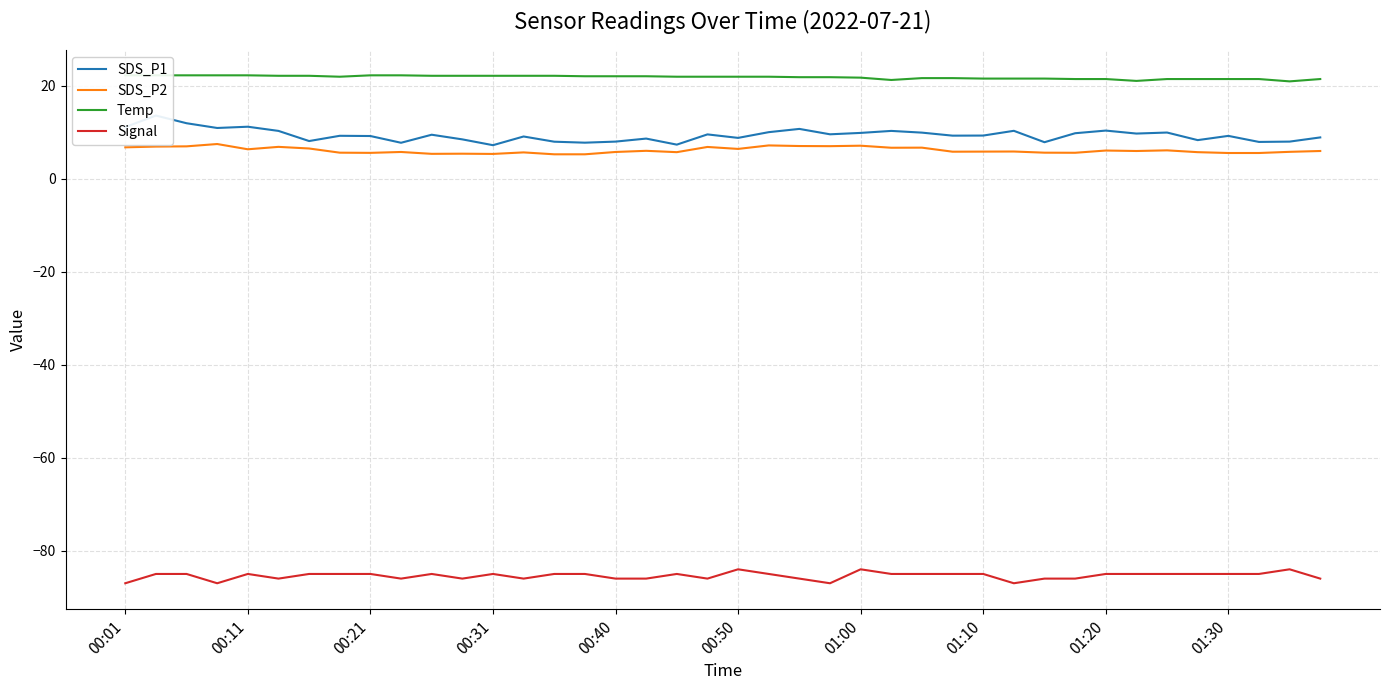

True or false: Signal and SDS_P2 cross at least once.

False